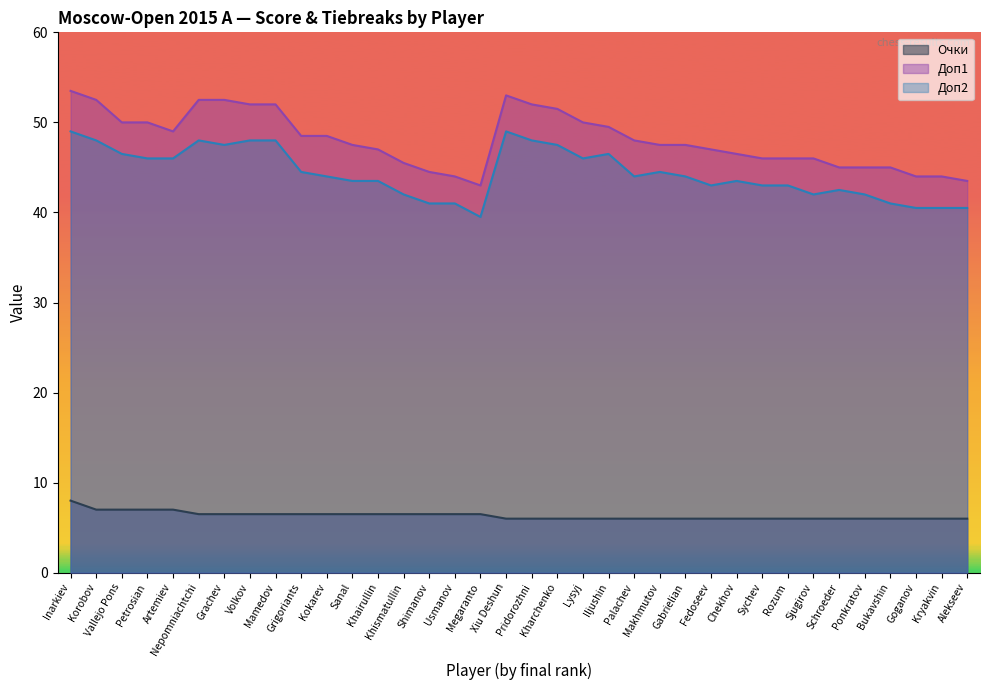

Which has a higher value, Kryakvin or Grigoriants?

Grigoriants